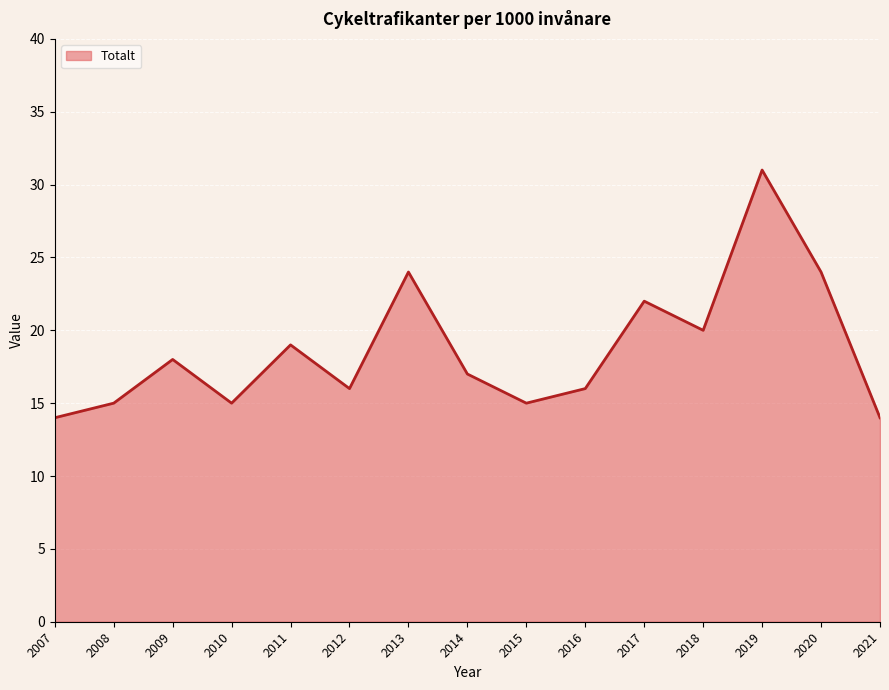

At which label is the value closest to 22?

2017